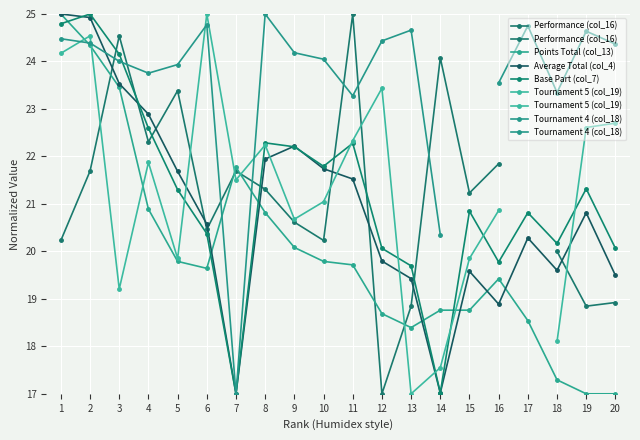

Between 9 and 19, which is larger?

9